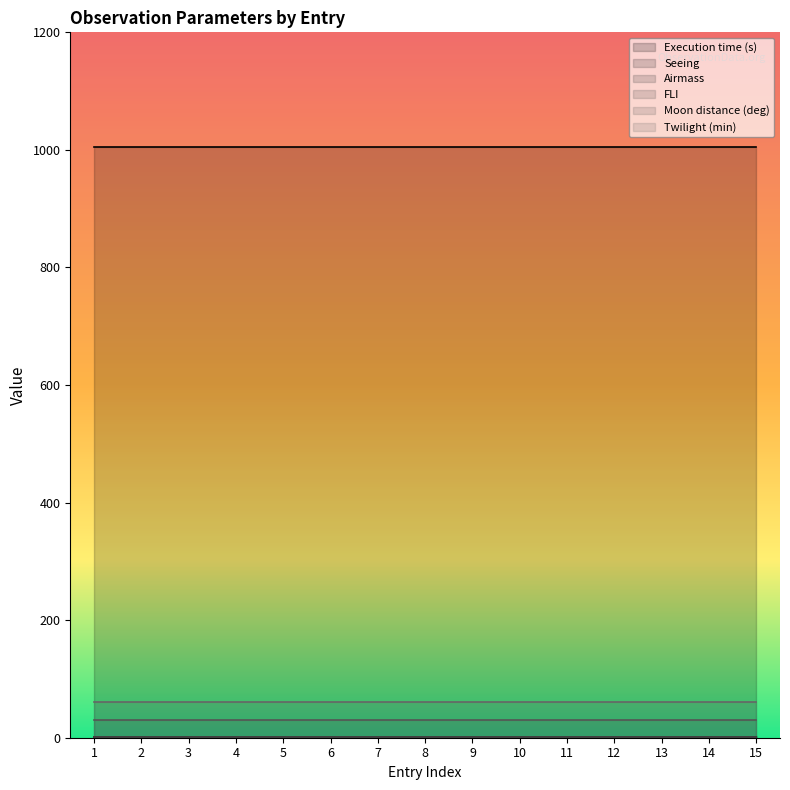

Reading left to right, what are all the values shown in this chart?

Execution time (s): 1005.0	1005.0	1005.0	1005.0	1005.0	1005.0	1005.0	1005.0	1005.0	1005.0	1005.0	1005.0	1005.0	1005.0	1005.0
Seeing: 1.2	1.2	1.2	1.2	1.2	1.2	1.2	1.2	1.2	1.2	1.4	1.4	1.4	1.4	1.4
Airmass: 1.7	1.7	1.7	1.7	1.7	1.7	1.7	1.7	1.7	1.7	1.7	1.7	1.7	1.7	1.7
FLI: 1.0	1.0	1.0	1.0	1.0	1.0	1.0	1.0	1.0	1.0	1.0	1.0	1.0	1.0	1.0
Moon distance (deg): 30.0	30.0	30.0	30.0	30.0	30.0	30.0	30.0	30.0	30.0	30.0	30.0	30.0	30.0	30.0
Twilight (min): 60.0	60.0	60.0	60.0	60.0	60.0	60.0	60.0	60.0	60.0	60.0	60.0	60.0	60.0	60.0